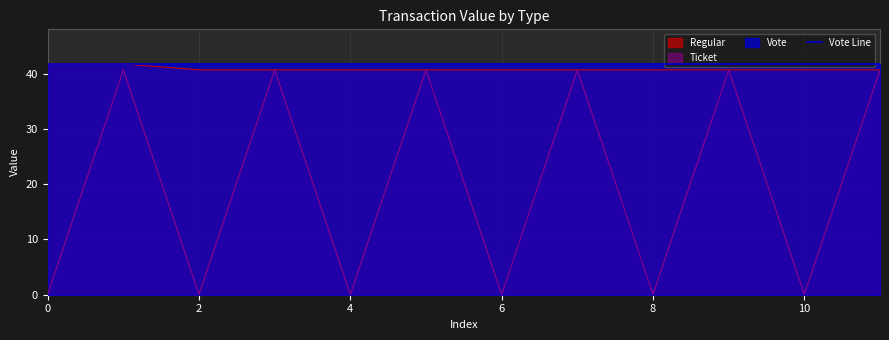

How many lines are shown in the chart?

3